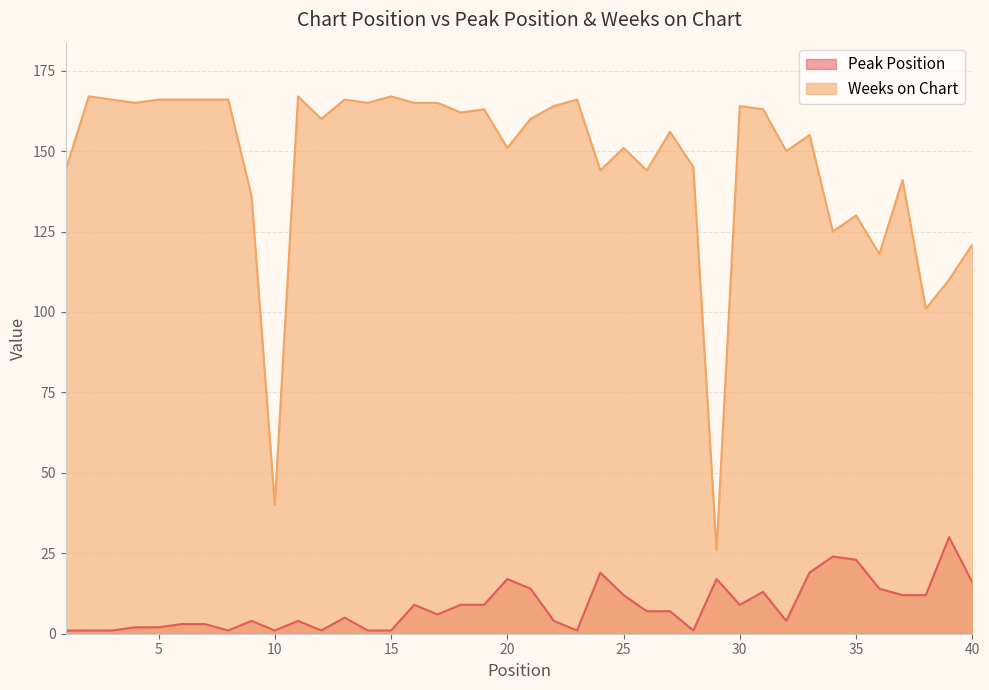

What is the minimum value shown in the chart?

1